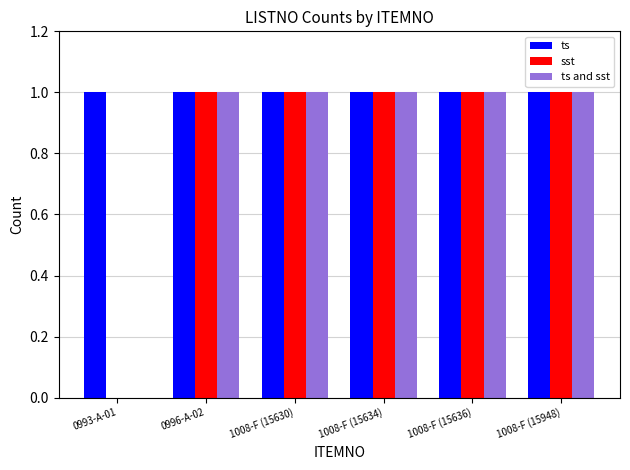

How many groups of bars are there?

6